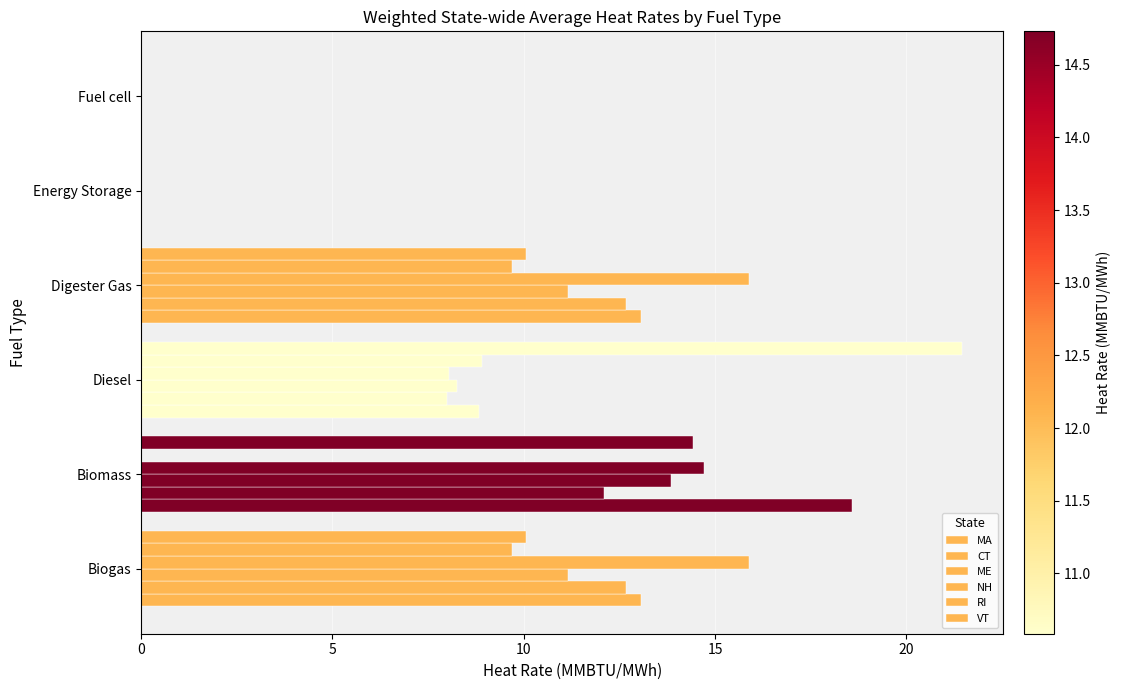

How many series are shown in this chart?

6